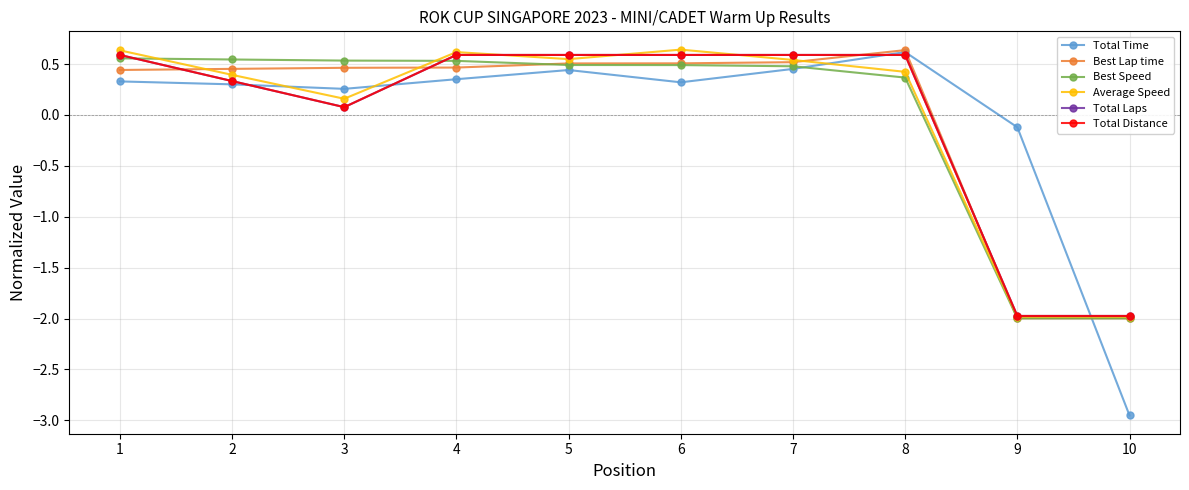

Which category has the highest value across all series?

6